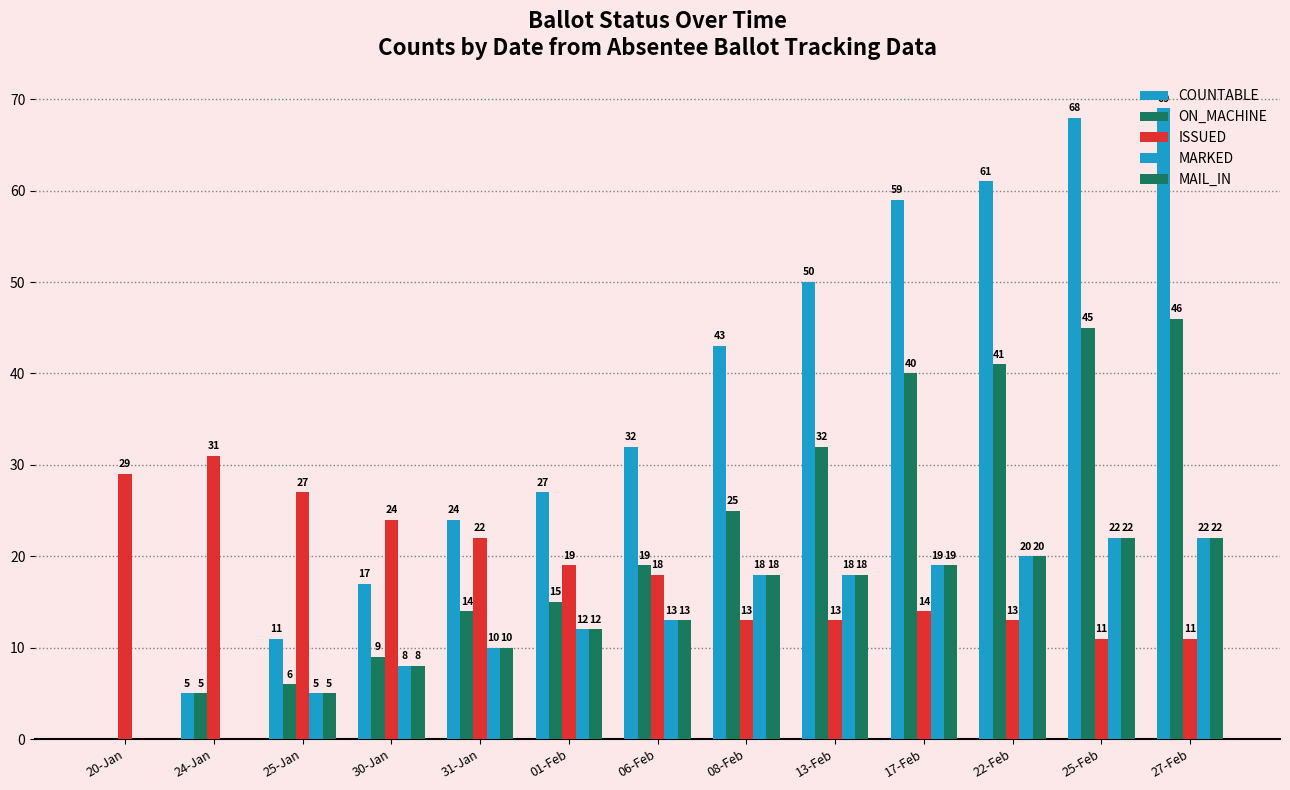

Does the chart contain stacked bars?

No